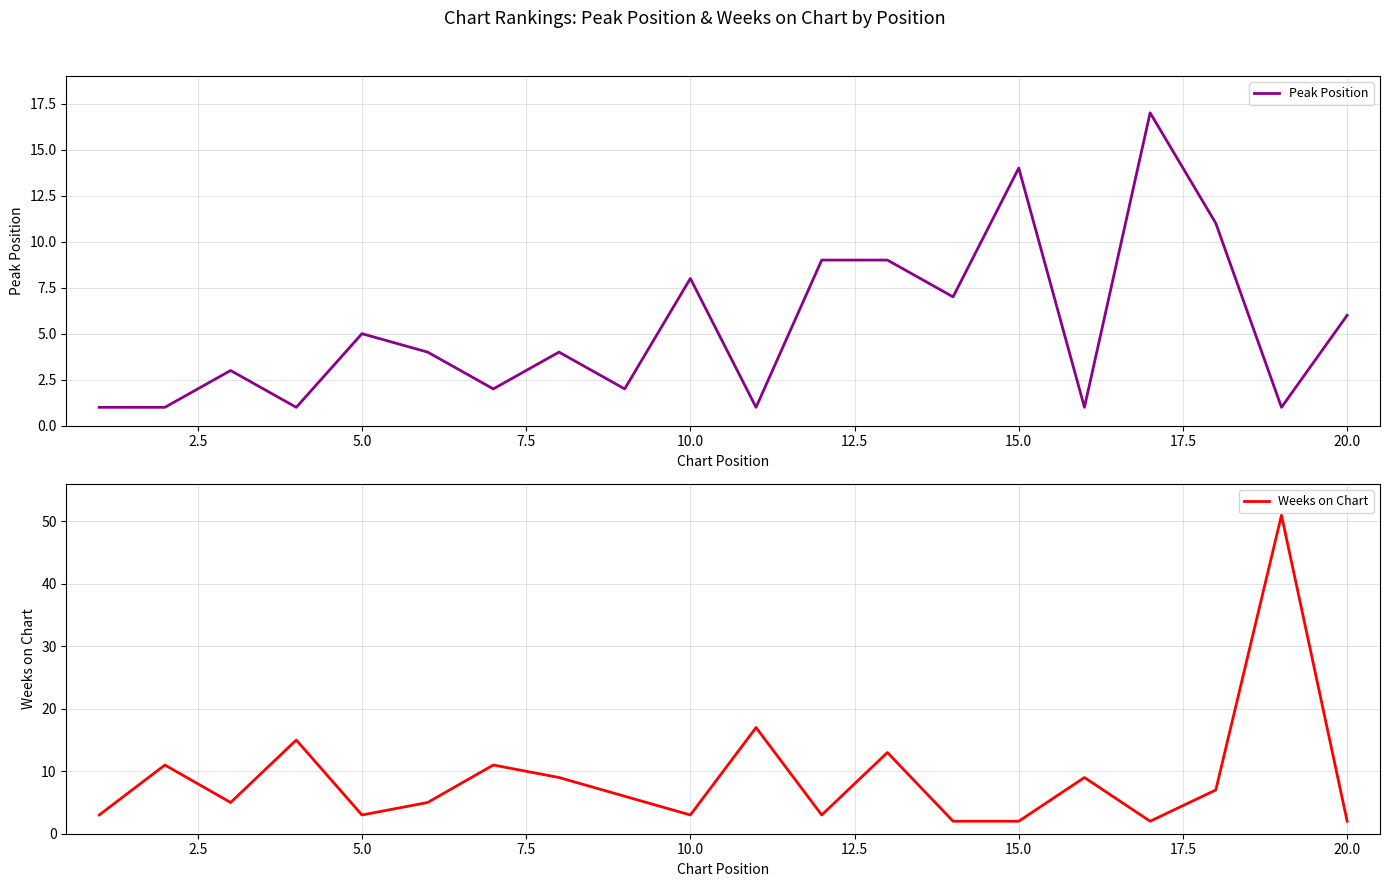

What is the value of the Peak Position point at the 18th from the left?

11